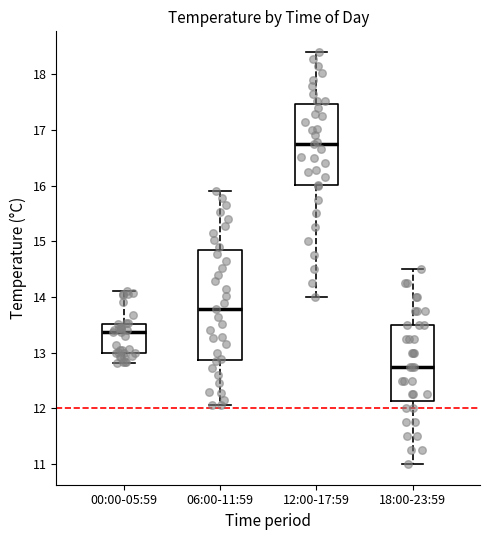

Where is the lower edge of the box for 06:00-11:59 on the y-axis? The values are not printed on the chart, so give them approximately, as read against the axis.

12.9